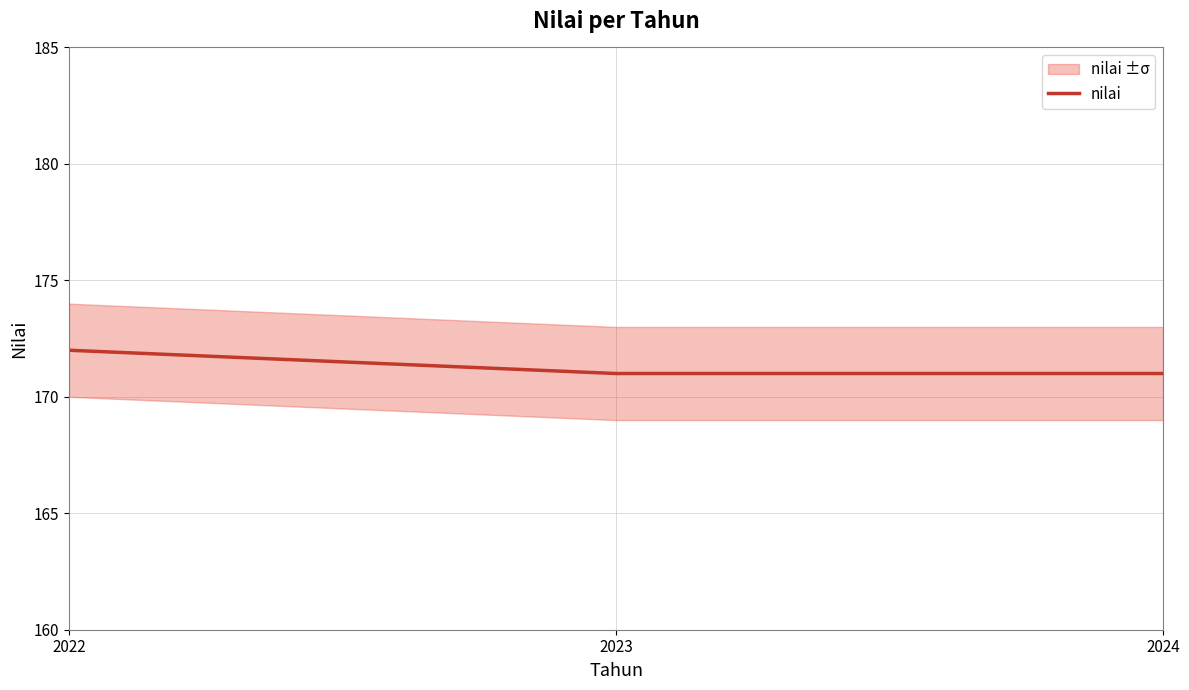

What is the minimum value shown in the chart?

171